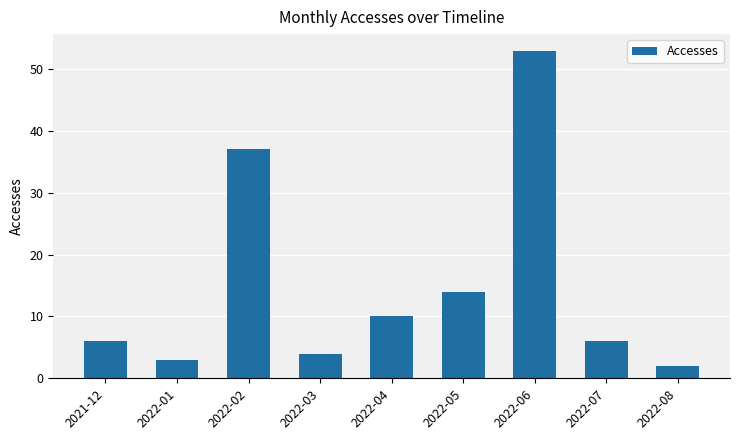

True or false: the data shows 37 at 2022-02.

True